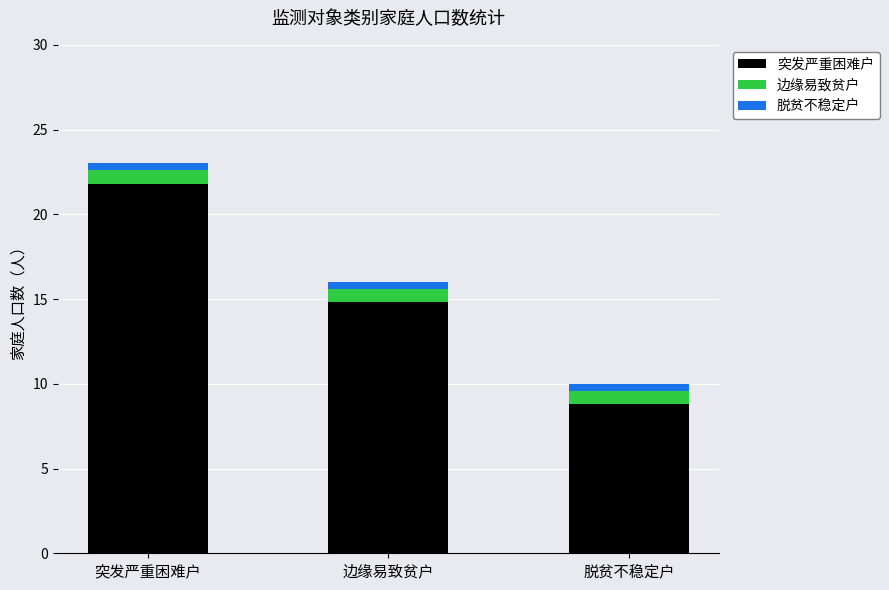

Are the bars grouped side by side (vs. stacked)?

No